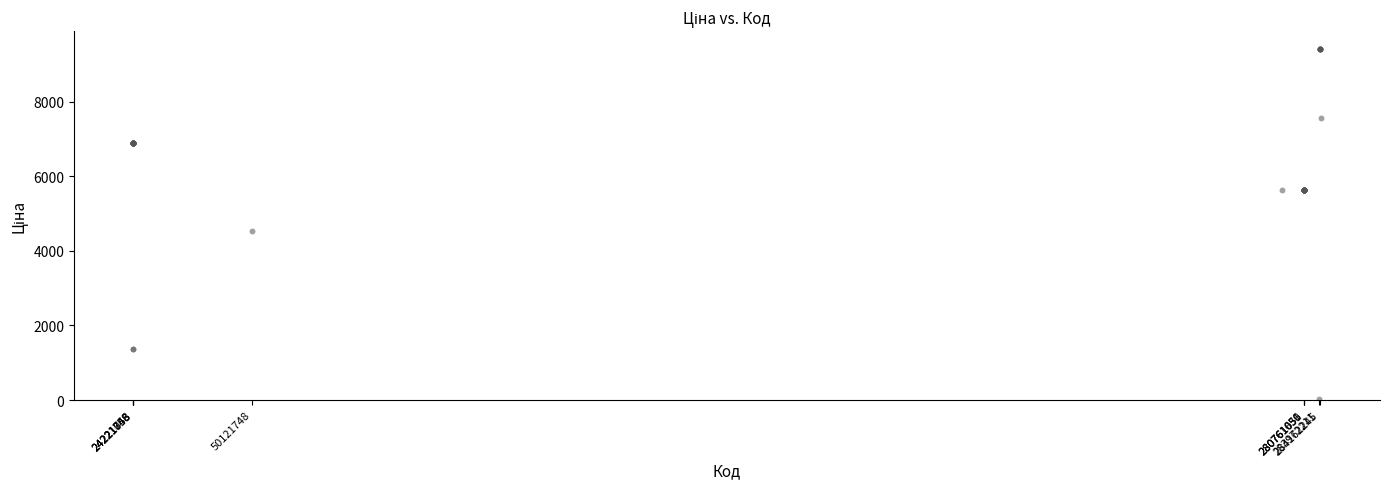

What Y value in the scatter plot is closest to 4724?

4531.4